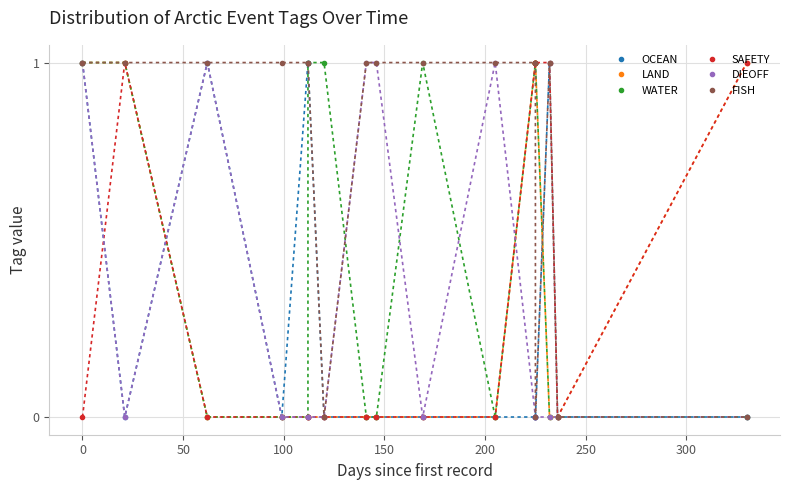

How many series are shown in this chart?

6